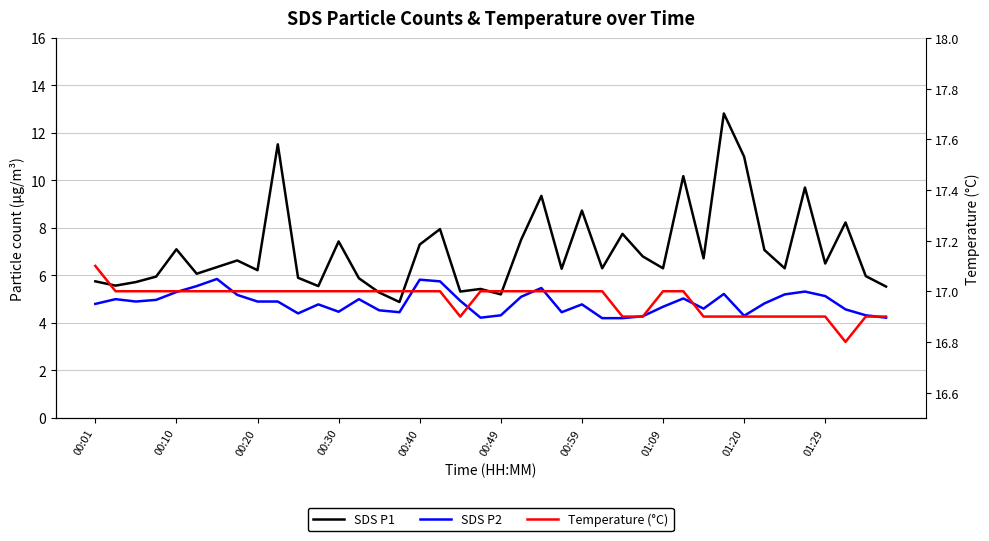

What is the difference between the highest and lowest values at 34?

11.7